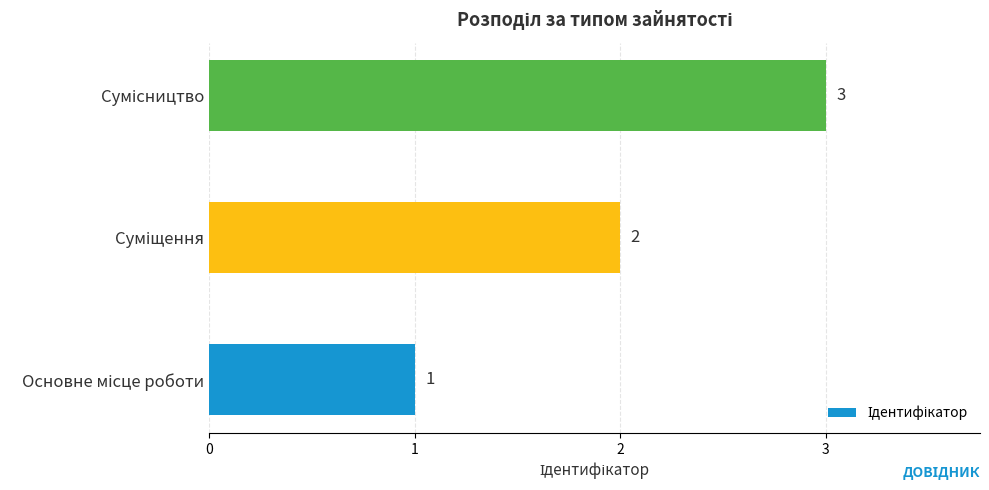

How many values are between 1 and 3?

3